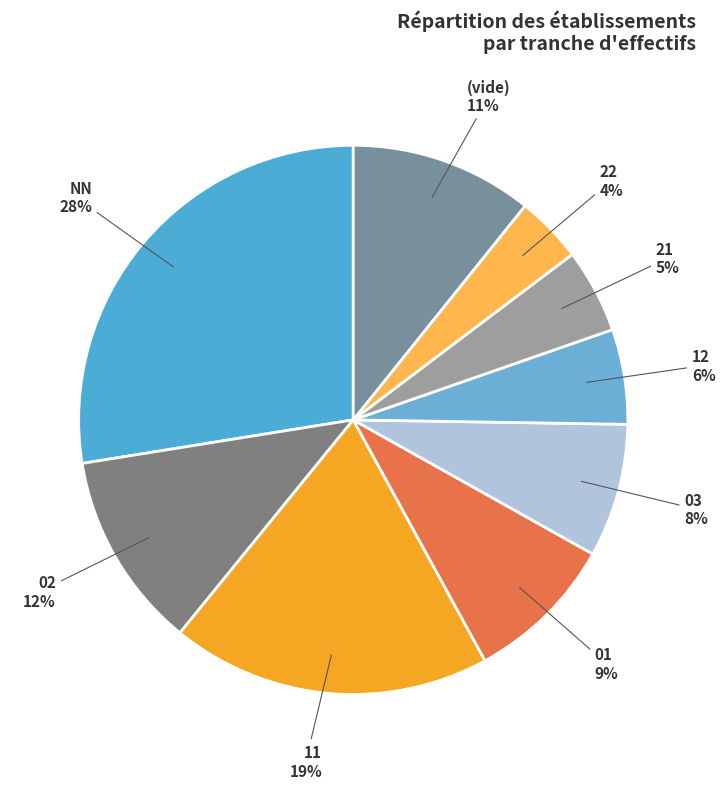

Rank the categories by value from highest to lowest.

NN, 11, 02, (vide), 01, 03, 12, 21, 22